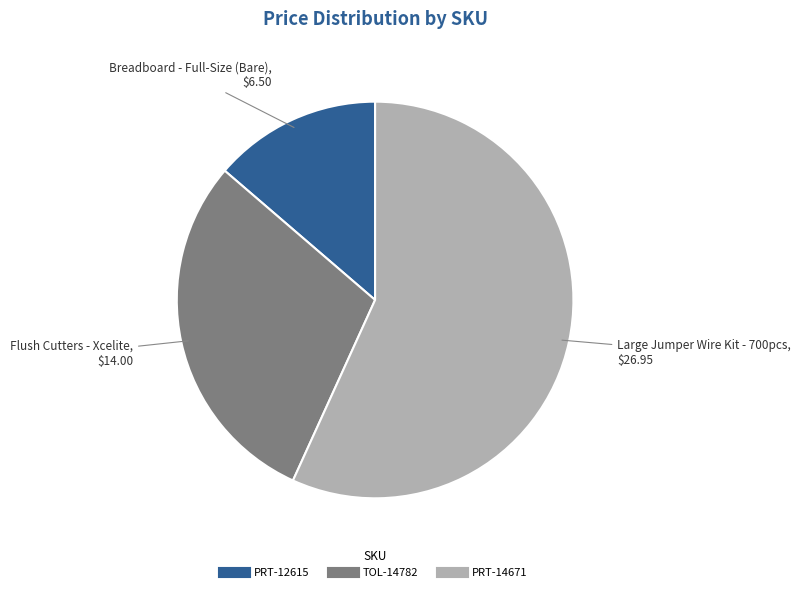

What is the largest slice in the pie chart?

PRT-14671